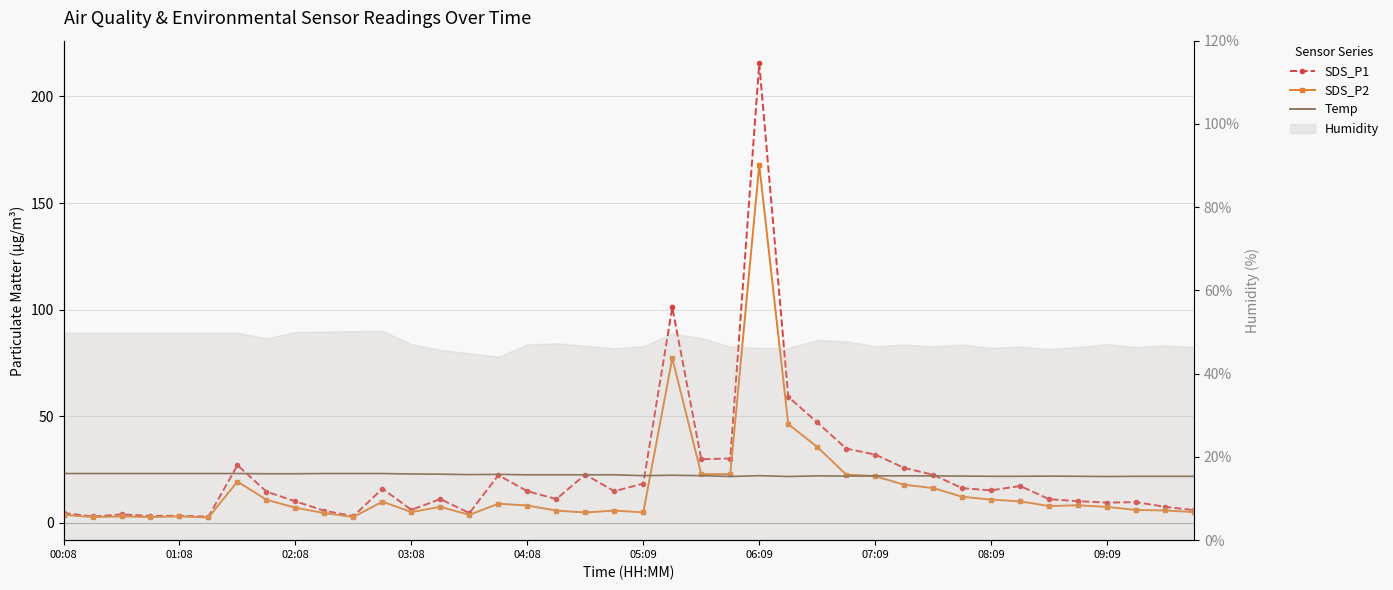

Is the value of SDS_P2 at 06:09 greater than the value of SDS_P1 at 37?

Yes